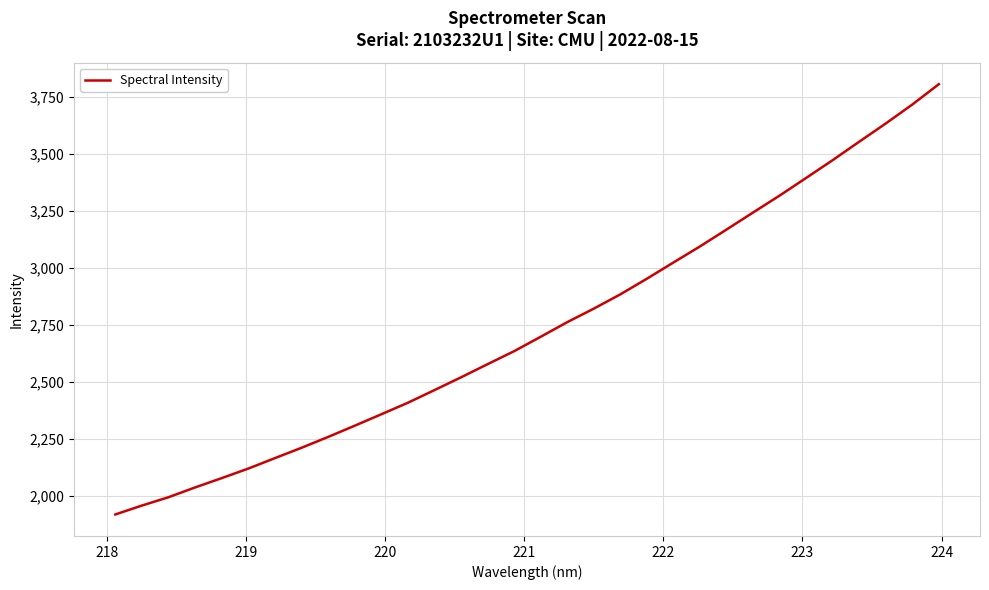

What is the maximum value shown in the chart?

3807.5